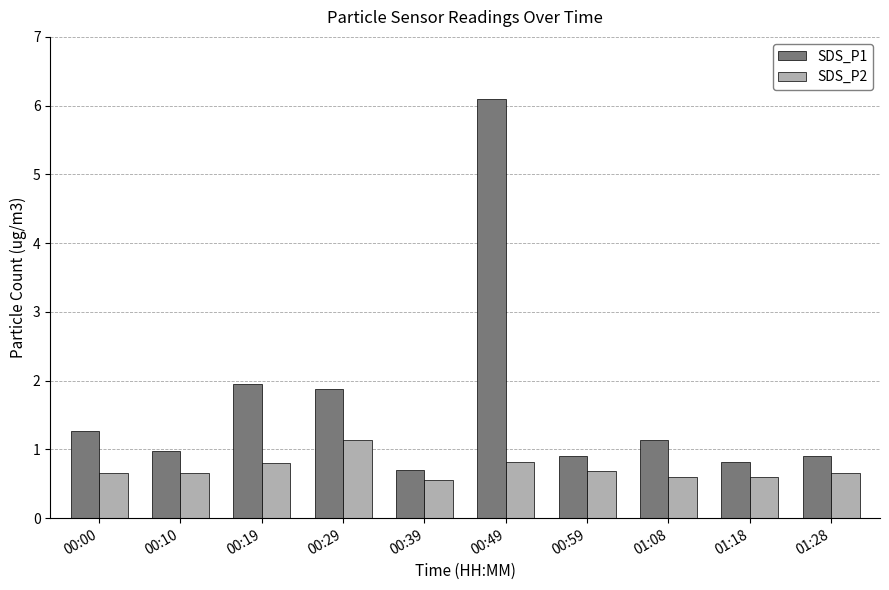

Which series has the widest spread of values?

SDS_P1